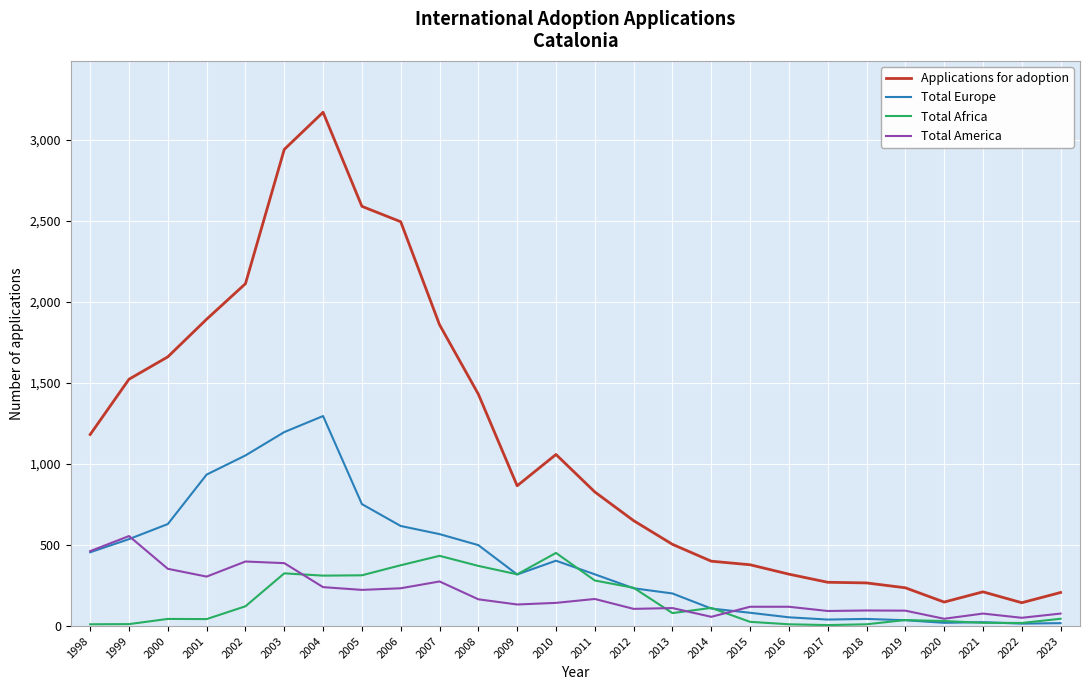

True or false: Total Europe has a value of 36 at 2019.

True